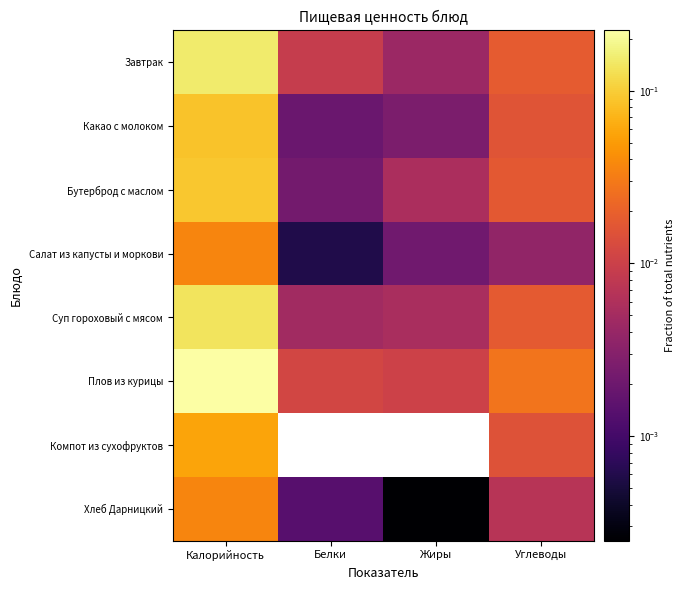

At how many categories does at least one series exceed 0?

4